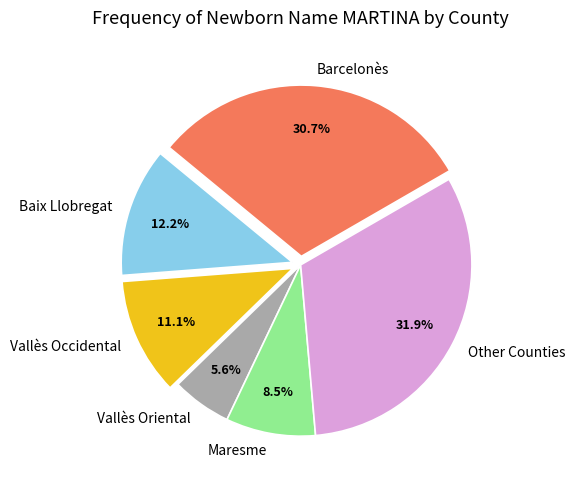

Which slice is the smallest?

Vallès Oriental